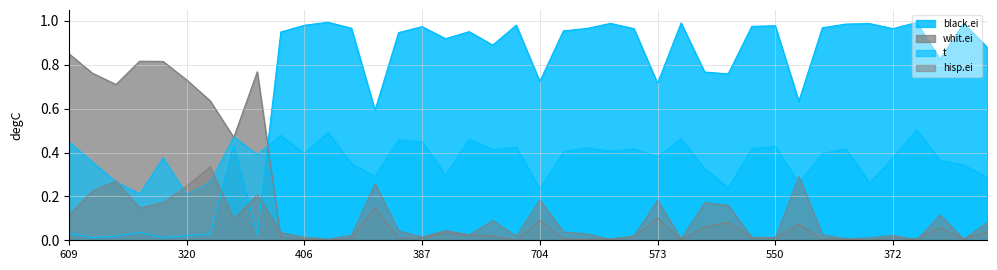

Between which two adjacent categories do hisp.ei and t first intersect?

575 and 480